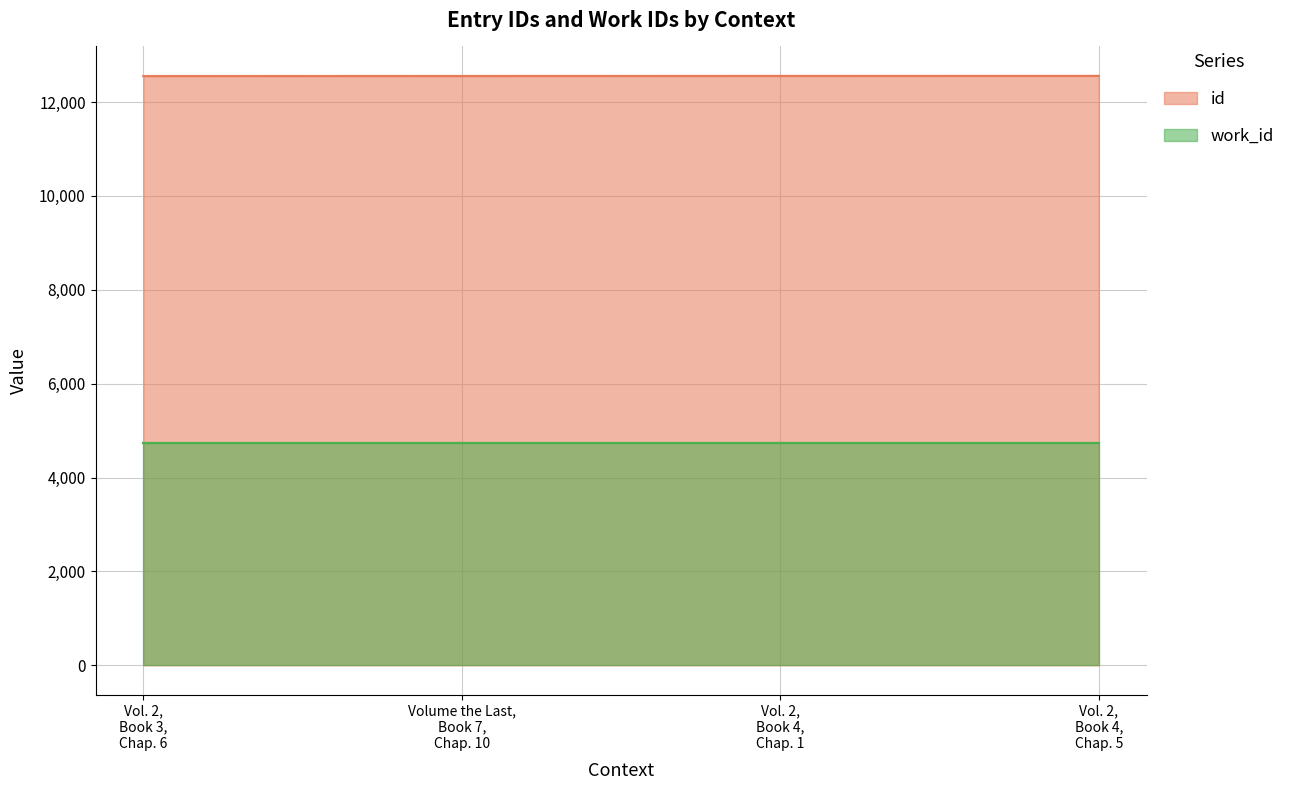

Which has a higher value, Volume the Last, Book 7, Chap. 10 or Vol. 2, Book 4, Chap. 5?

Vol. 2, Book 4, Chap. 5